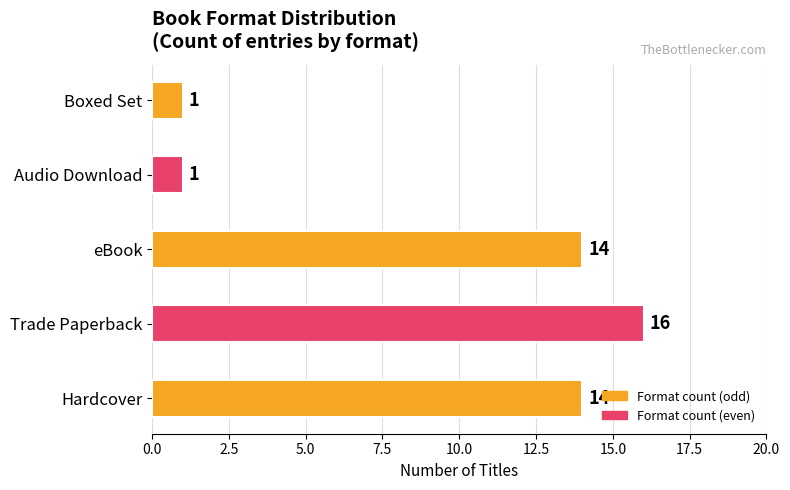

Are the bars horizontal?

Yes